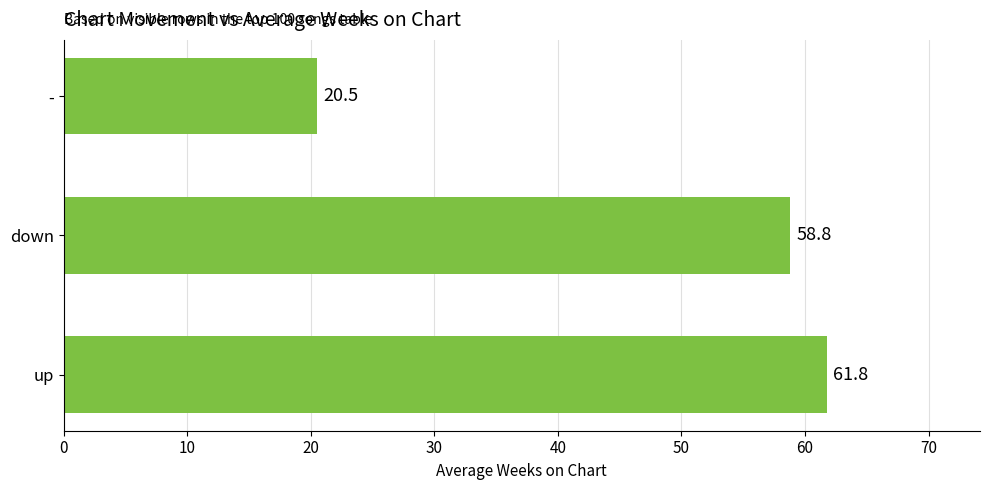

What is the change in value from up to down?

-3.0